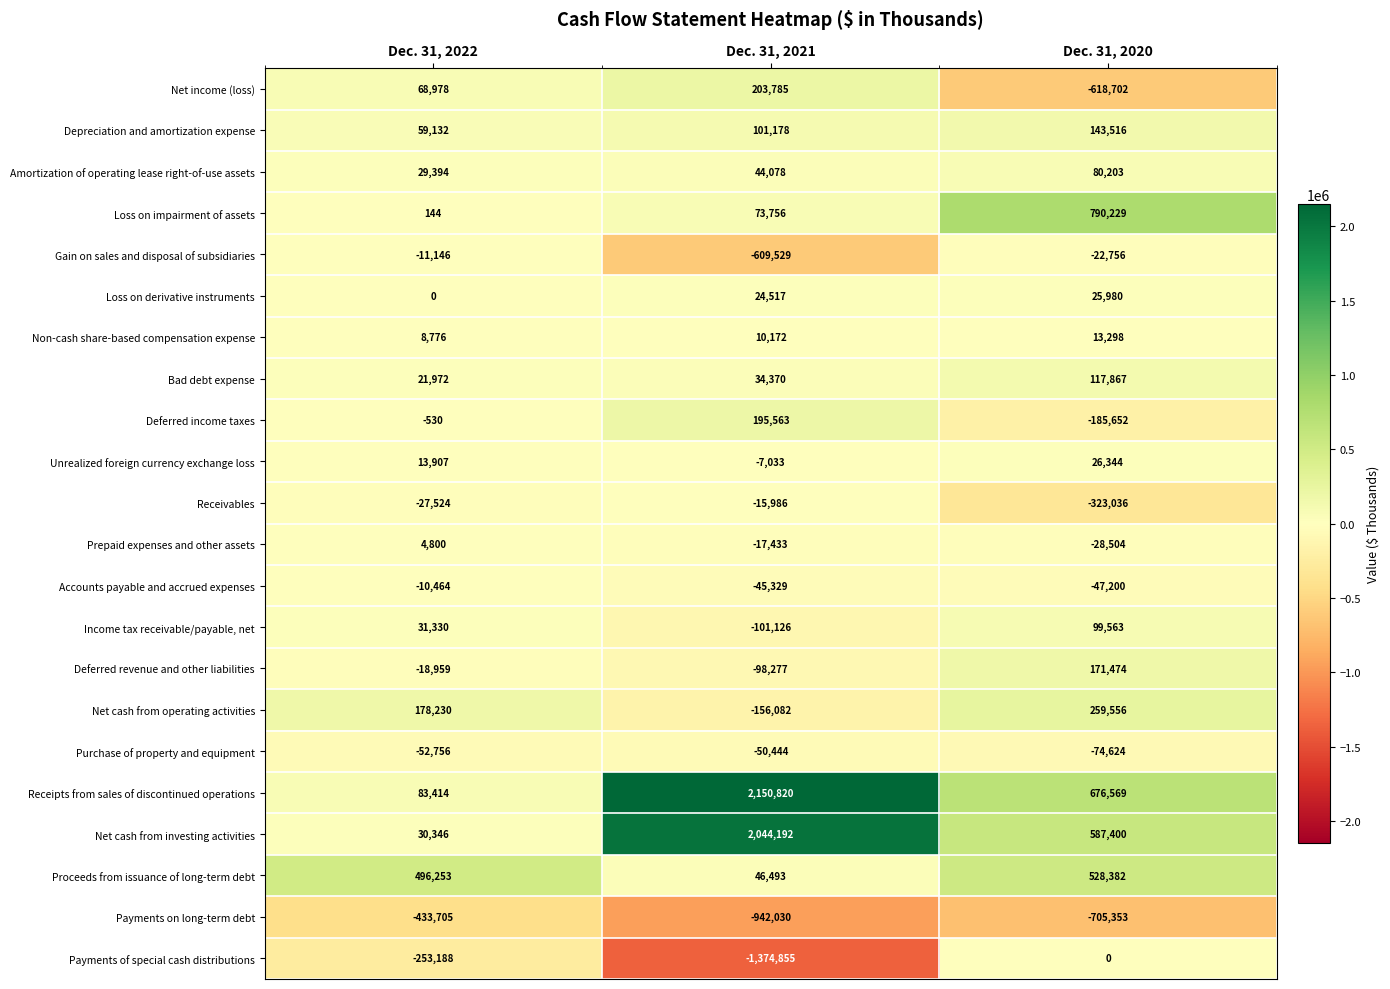

What is the difference between the Receipts from sales of discontinued operations values at Dec. 31, 2020 and Dec. 31, 2022?

593155